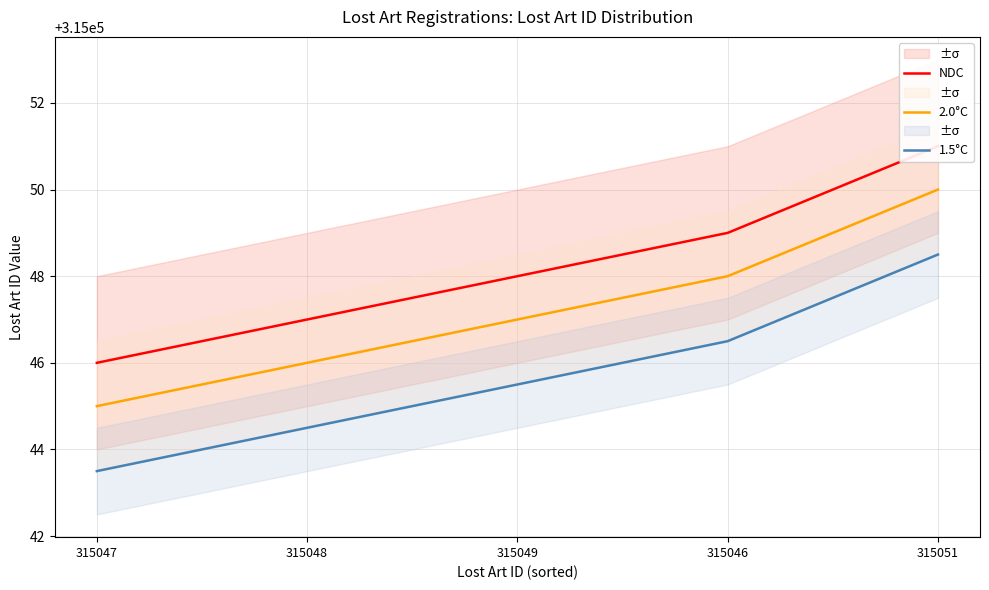

True or false: 1.5°C and 2.0°C cross at least once.

False